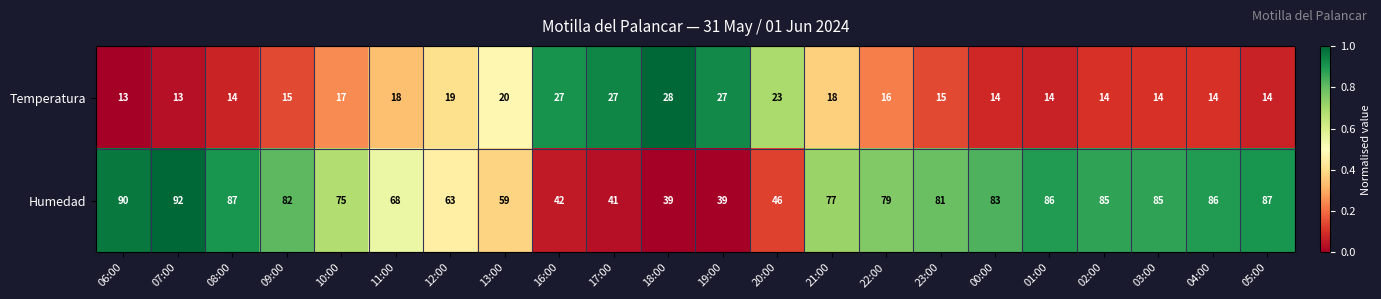

Which series has the largest range (max minus min)?

Humedad